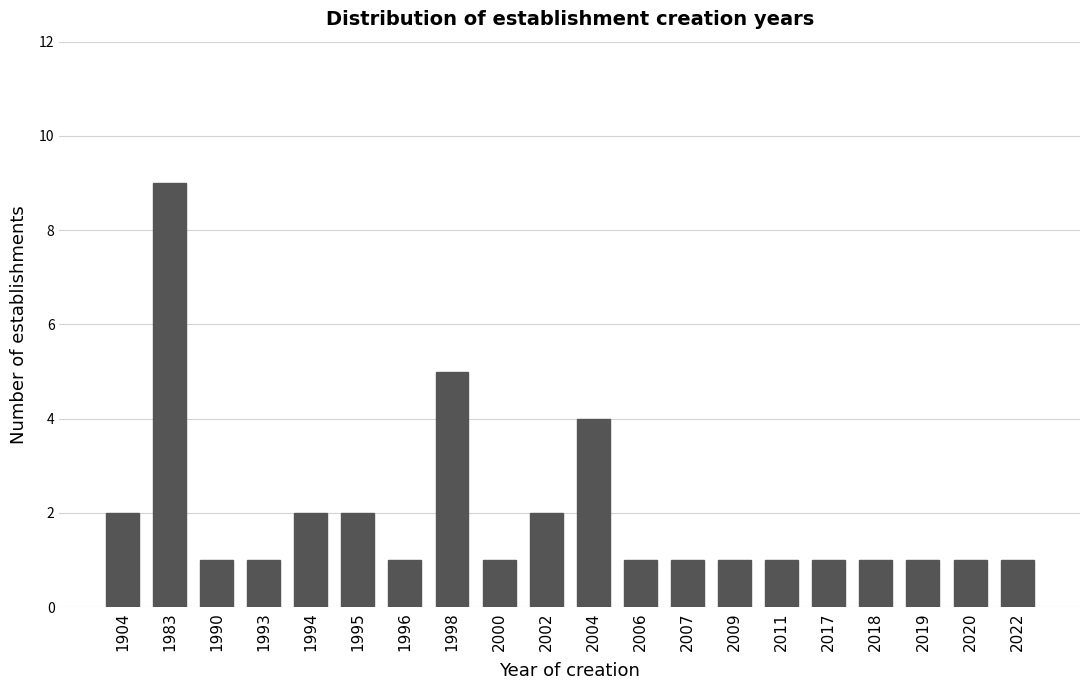

Reading left to right, extract all data points from this chart.

1904=2	1983=9	1990=1	1993=1	1994=2	1995=2	1996=1	1998=5	2000=1	2002=2	2004=4	2006=1	2007=1	2009=1	2011=1	2017=1	2018=1	2019=1	2020=1	2022=1